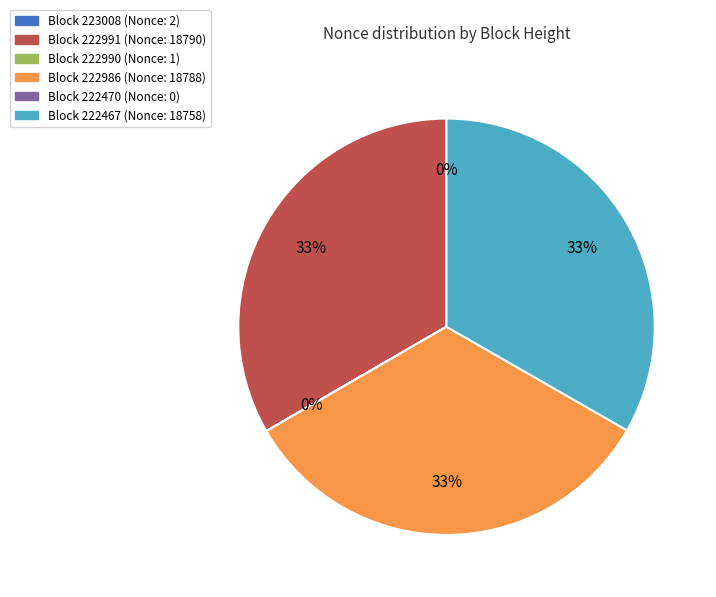

Is there a majority slice in this chart?

No